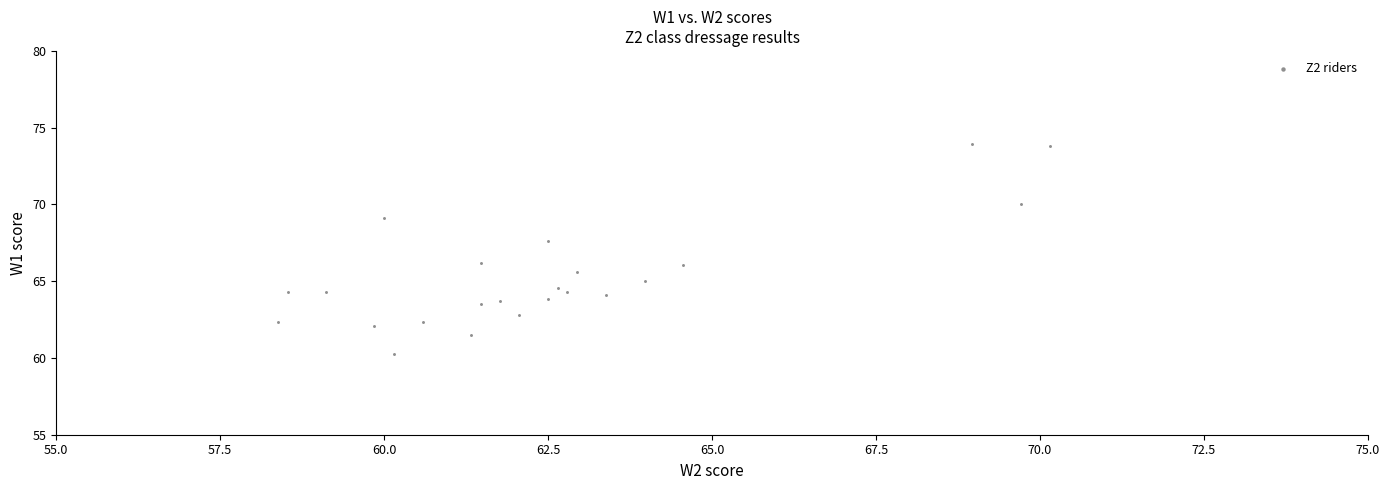

What is the range of Y values (max minus min)?

13.7